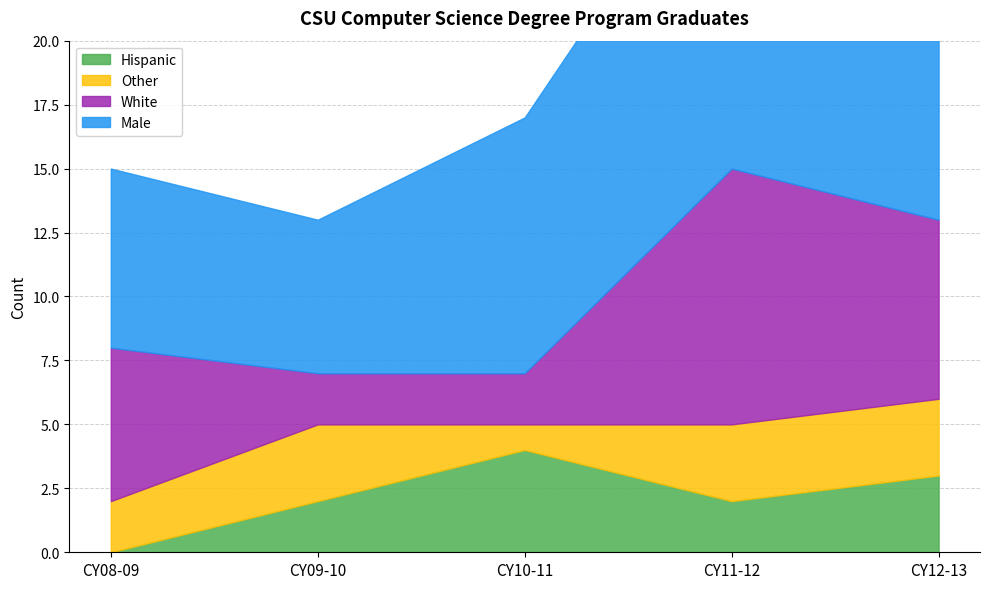

In White, how many points are higher than both neighbors (excluding endpoints)?

1